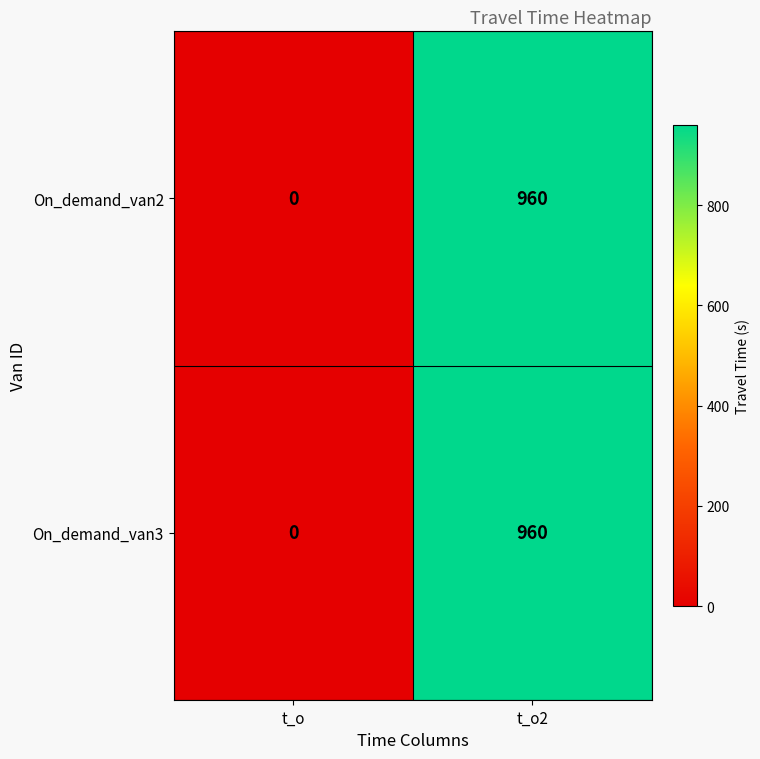

List the labels in order of On_demand_van2 value, largest first.

t_o2, t_o